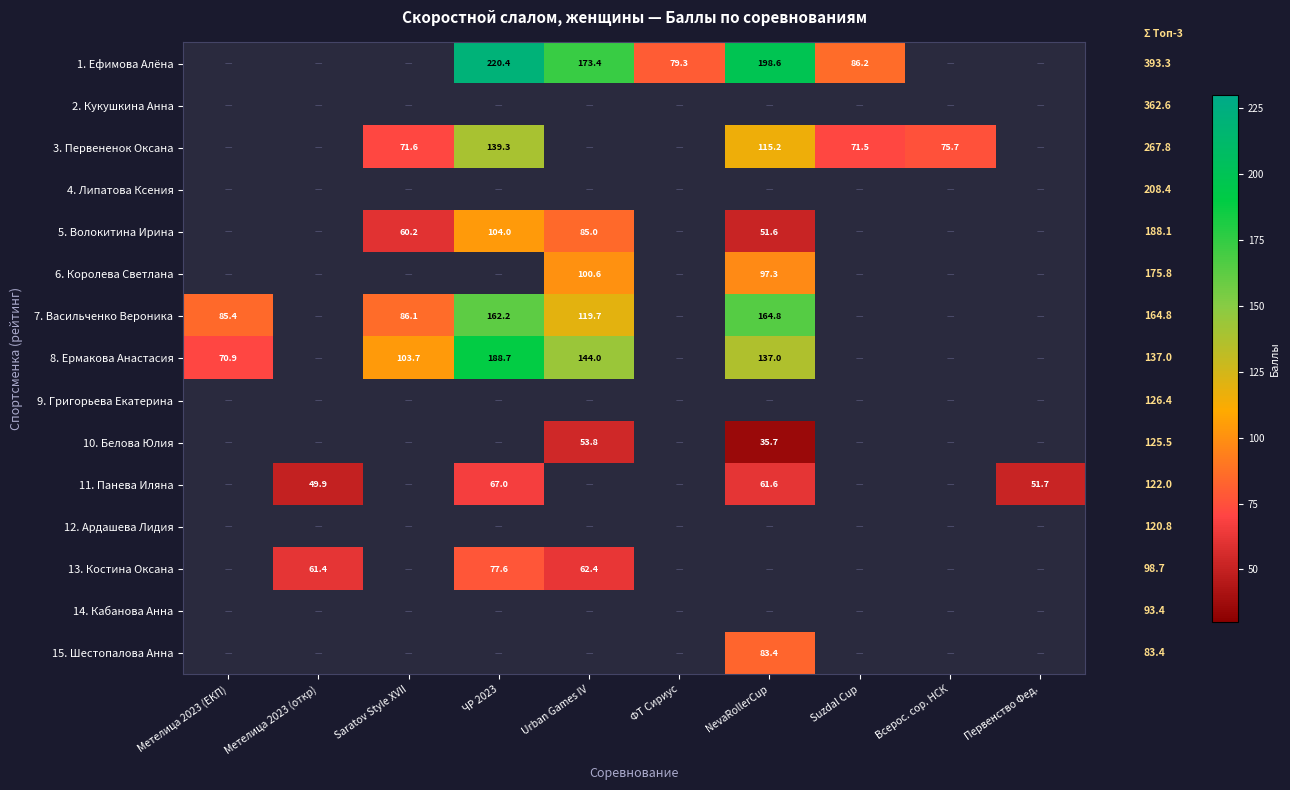

What is the greatest value displayed?

220.4